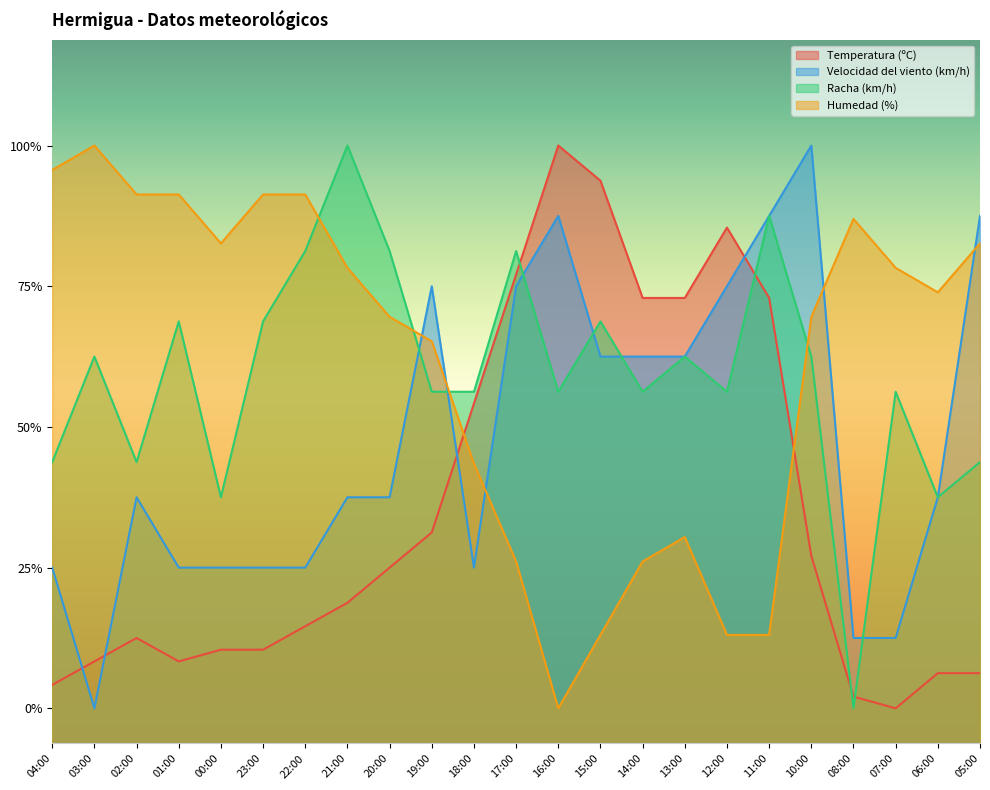

Between 01:00 and 19:00, which series saw the biggest shift?

Velocidad del viento (km/h)